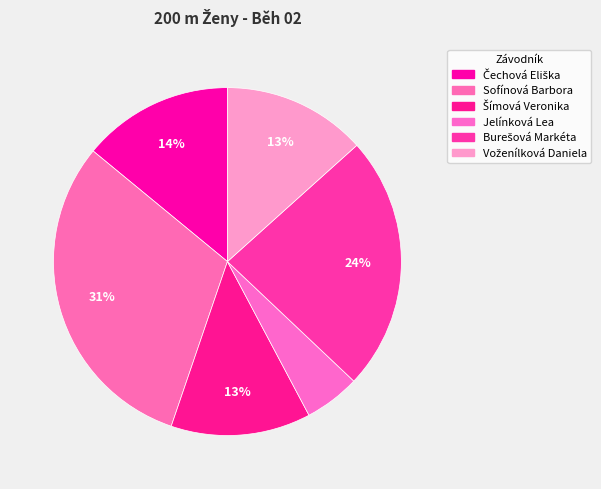

How many segments does this pie chart have?

6